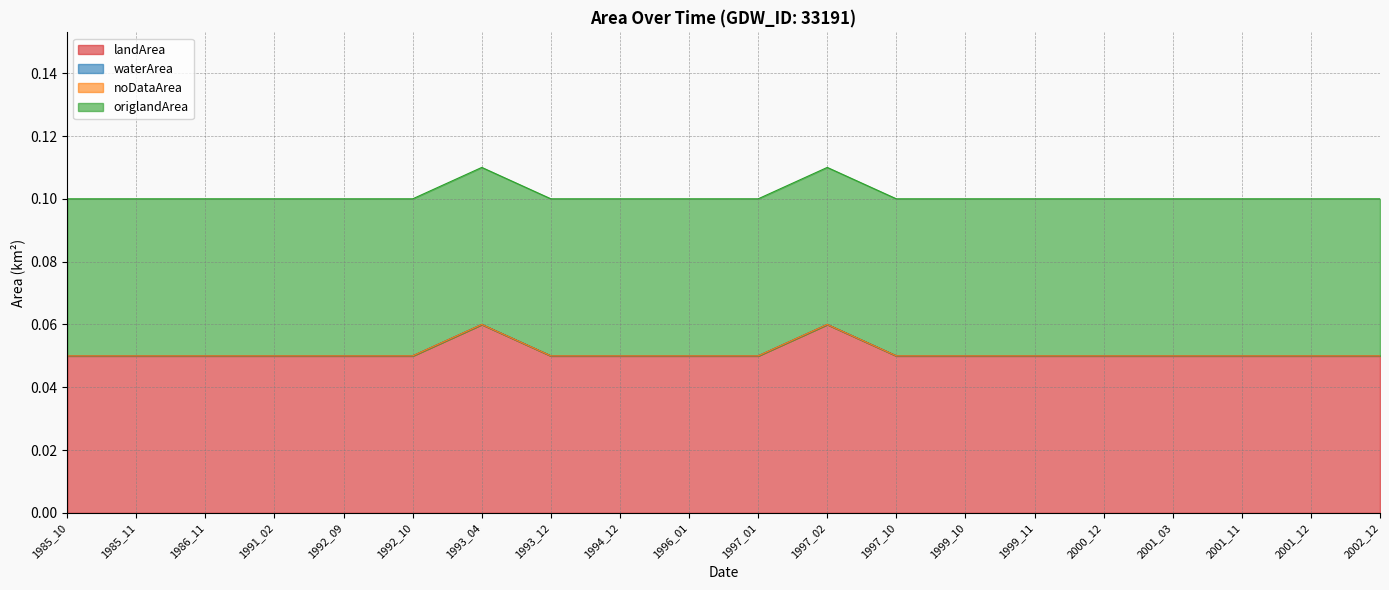

Reading right to left, what are all the values shown in this chart?

landArea: 0.1	0.1	0.1	0.1	0.1	0.1	0.1	0.1	0.1	0.1	0.1	0.1	0.1	0.1	0.1	0.1	0.1	0.1	0.1	0.1
waterArea: 0.0	0.0	0.0	0.0	0.0	0.0	0.0	0.0	0.0	0.0	0.0	0.0	0.0	0.0	0.0	0.0	0.0	0.0	0.0	0.0
noDataArea: 0.0	0.0	0.0	0.0	0.0	0.0	0.0	0.0	0.0	0.0	0.0	0.0	0.0	0.0	0.0	0.0	0.0	0.0	0.0	0.0
origlandArea: 0.1	0.1	0.1	0.1	0.1	0.1	0.1	0.1	0.1	0.1	0.1	0.1	0.1	0.1	0.1	0.1	0.1	0.1	0.1	0.1